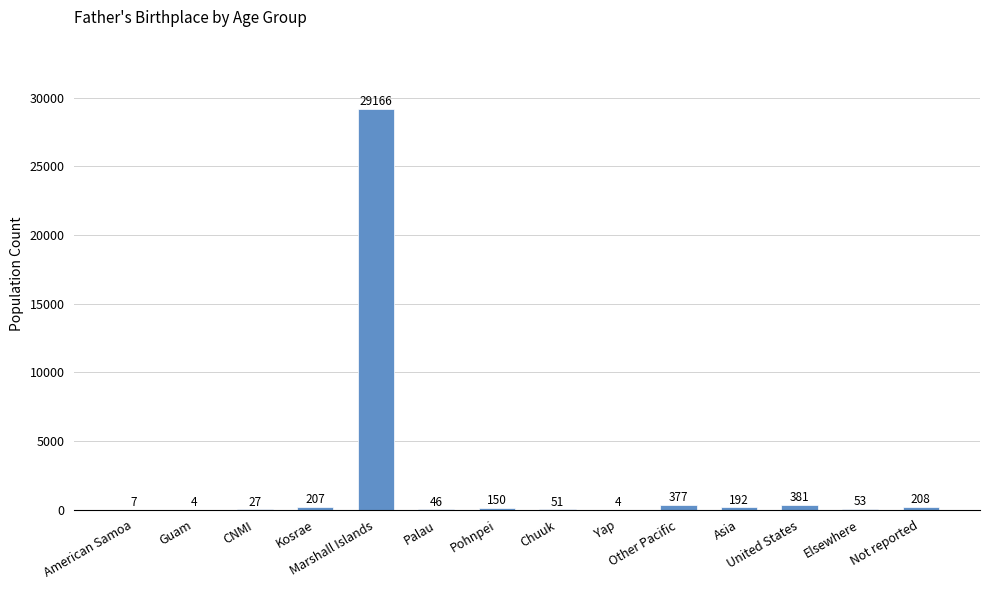

What is the sum of all values?

30873